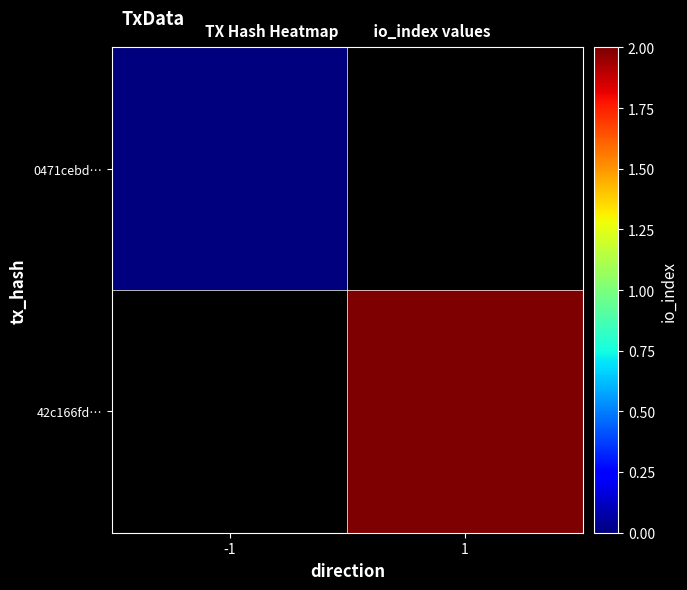

List the labels in order of 42c166fd… value, smallest first.

-1, 1